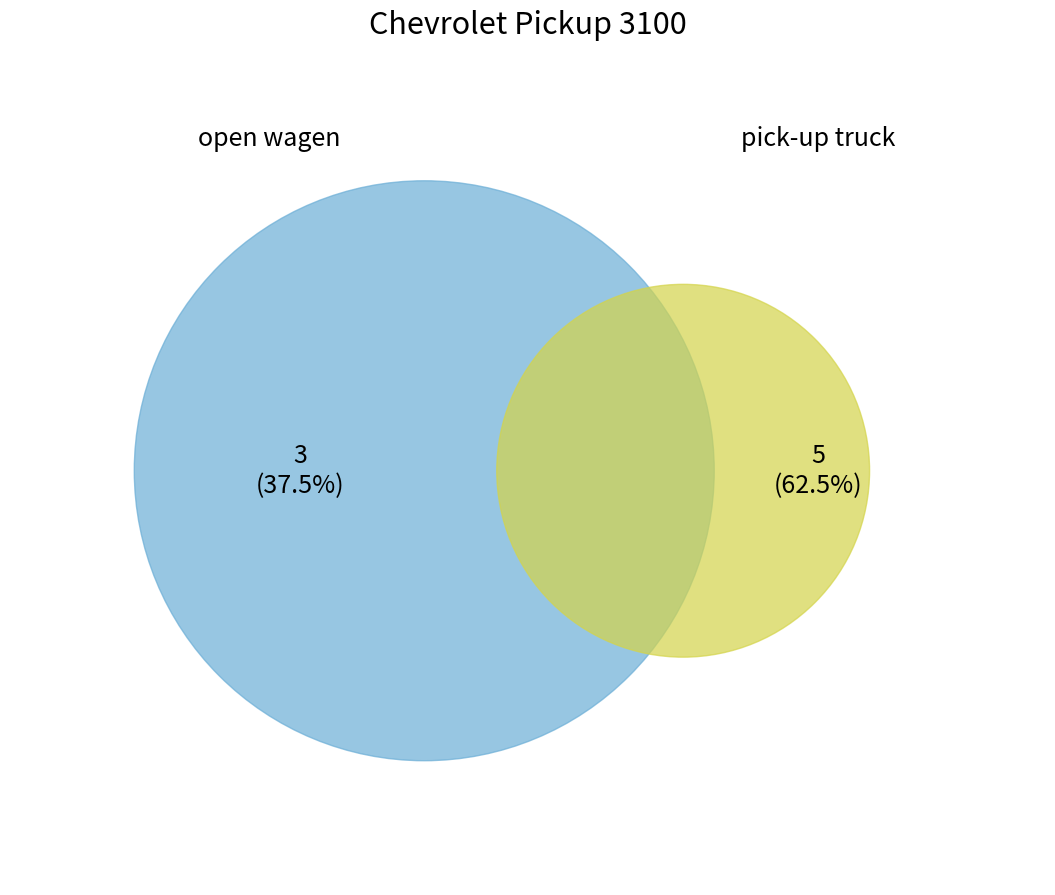

Which slice is the largest?

pick-up truck